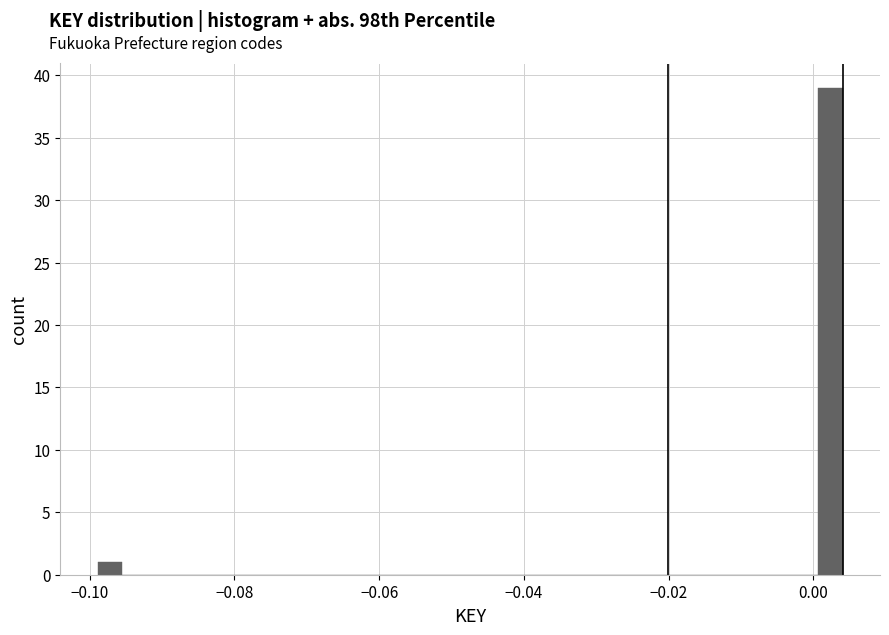

Around what value on the x-axis is the tallest bar? Give the approximate position of its centre, as read against the axis.

0.002